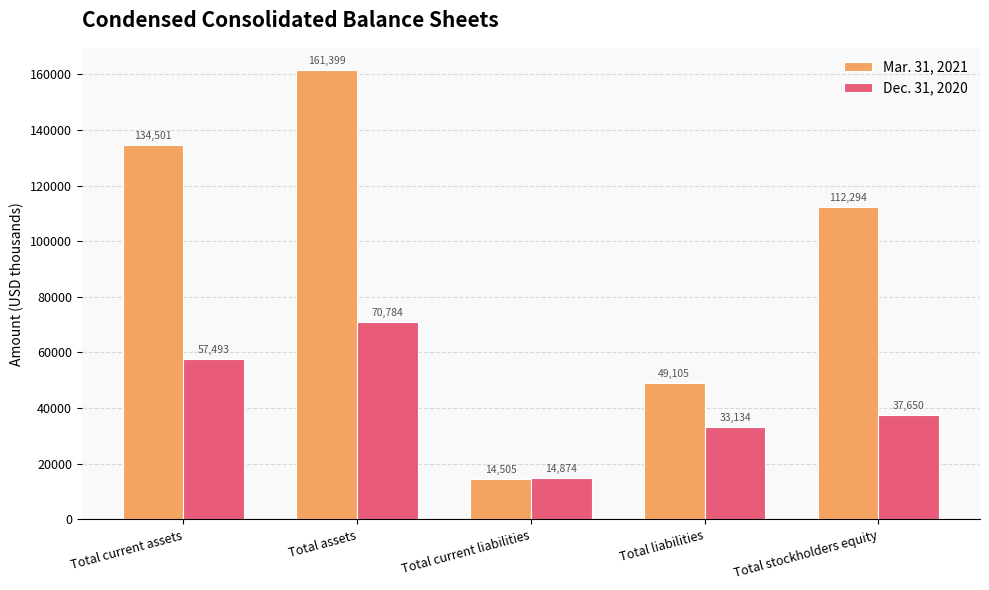

Which category has the highest value across all series?

Total assets